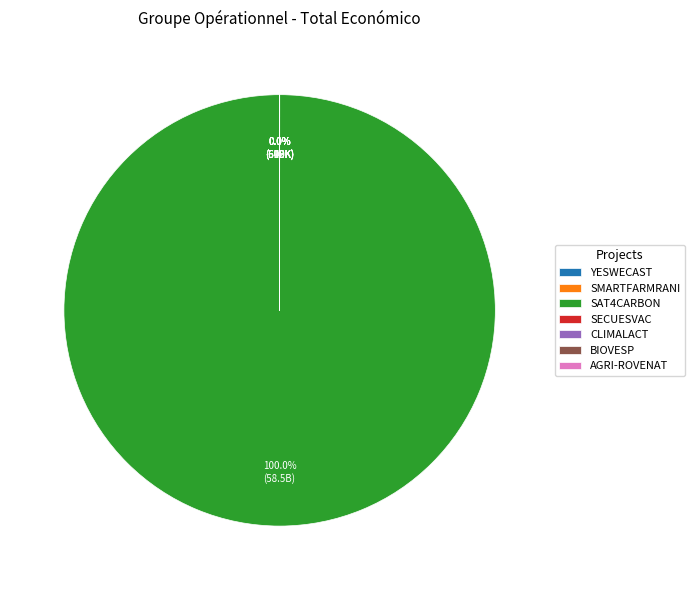

Between SAT4CARBON and CLIMALACT, which is larger?

SAT4CARBON